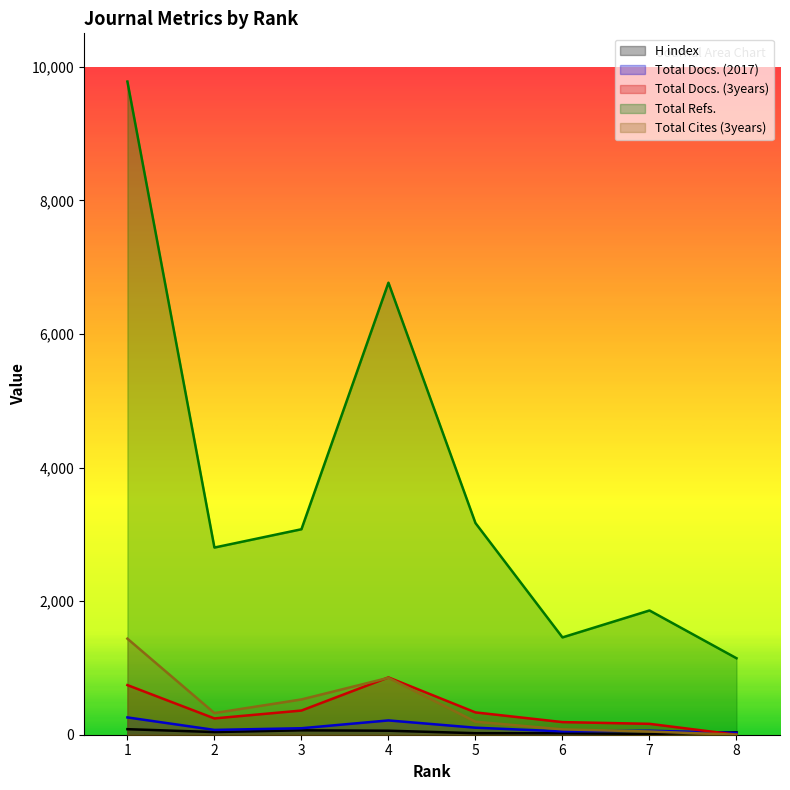

The value of Total Cites (3years) at 1 is 1438. True or false?

True